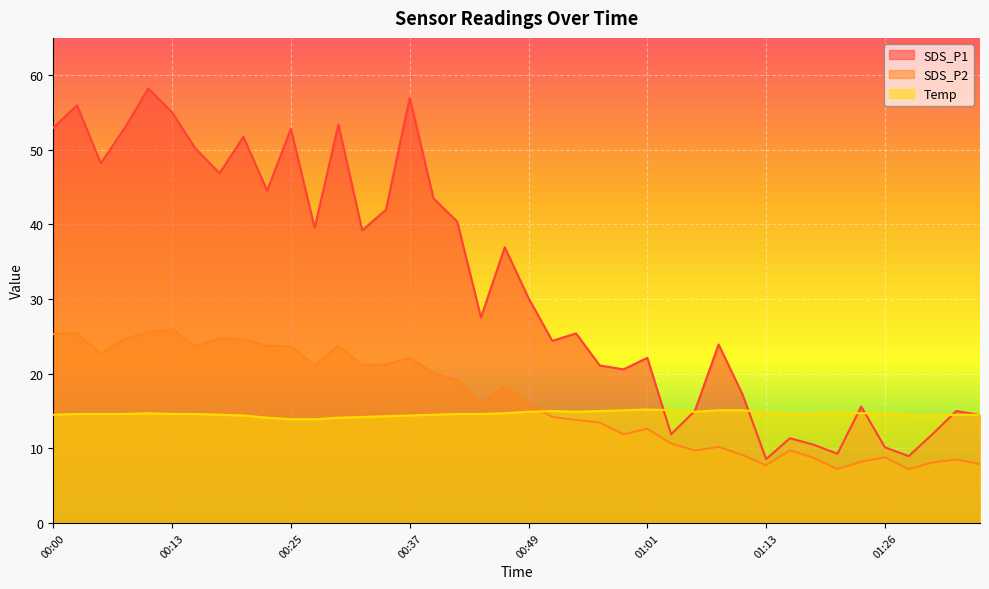

Which series changed the most between 00:05 and 00:32?

SDS_P1